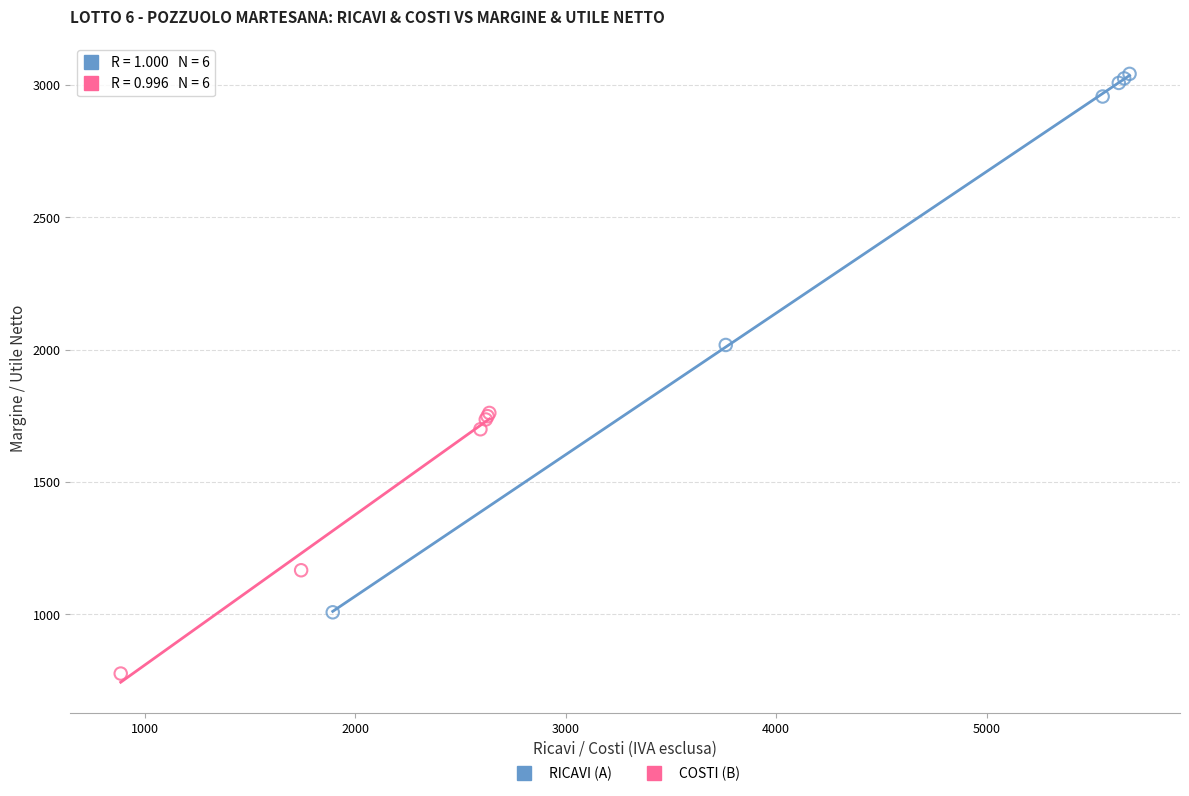

Which series reaches the maximum Y coordinate?

RICAVI (A)